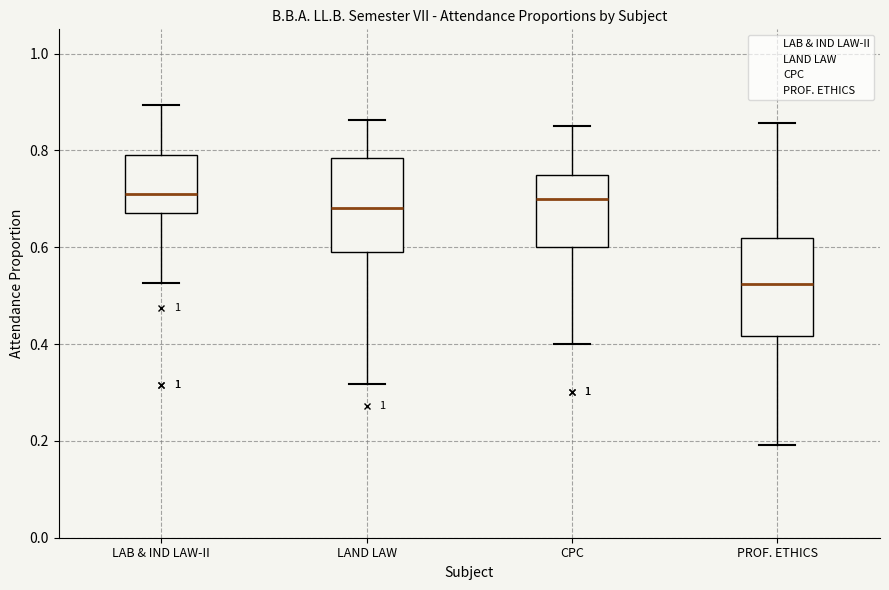

Reading left to right, transcribe this box plot: for each box, give where its median line is, the range the box spans, and where its two whiskers end, as read against the y-axis. The values are not printed on the chart, so give them approximately, as read against the axis.

LAB & IND LAW-II: median 0.72, box 0.68 to 0.78, whiskers 0.52 to 0.90
LAND LAW: median 0.68, box 0.60 to 0.78, whiskers 0.32 to 0.86
CPC: median 0.70, box 0.60 to 0.76, whiskers 0.40 to 0.86
PROF. ETHICS: median 0.52, box 0.42 to 0.62, whiskers 0.20 to 0.86